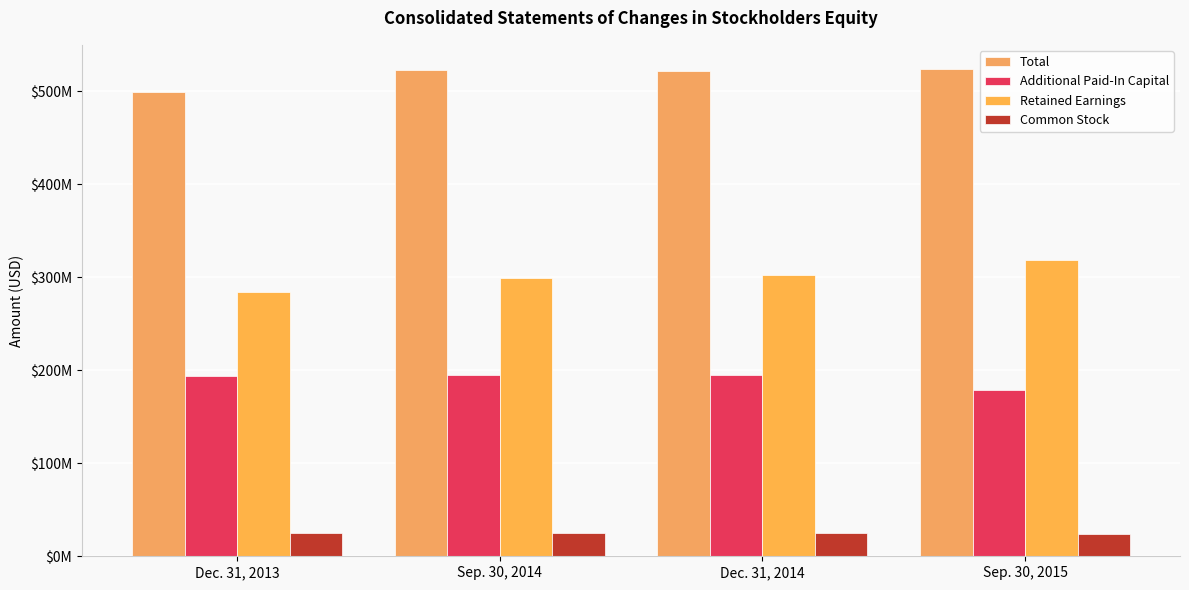

At which label does Retained Earnings reach its minimum?

Dec. 31, 2013